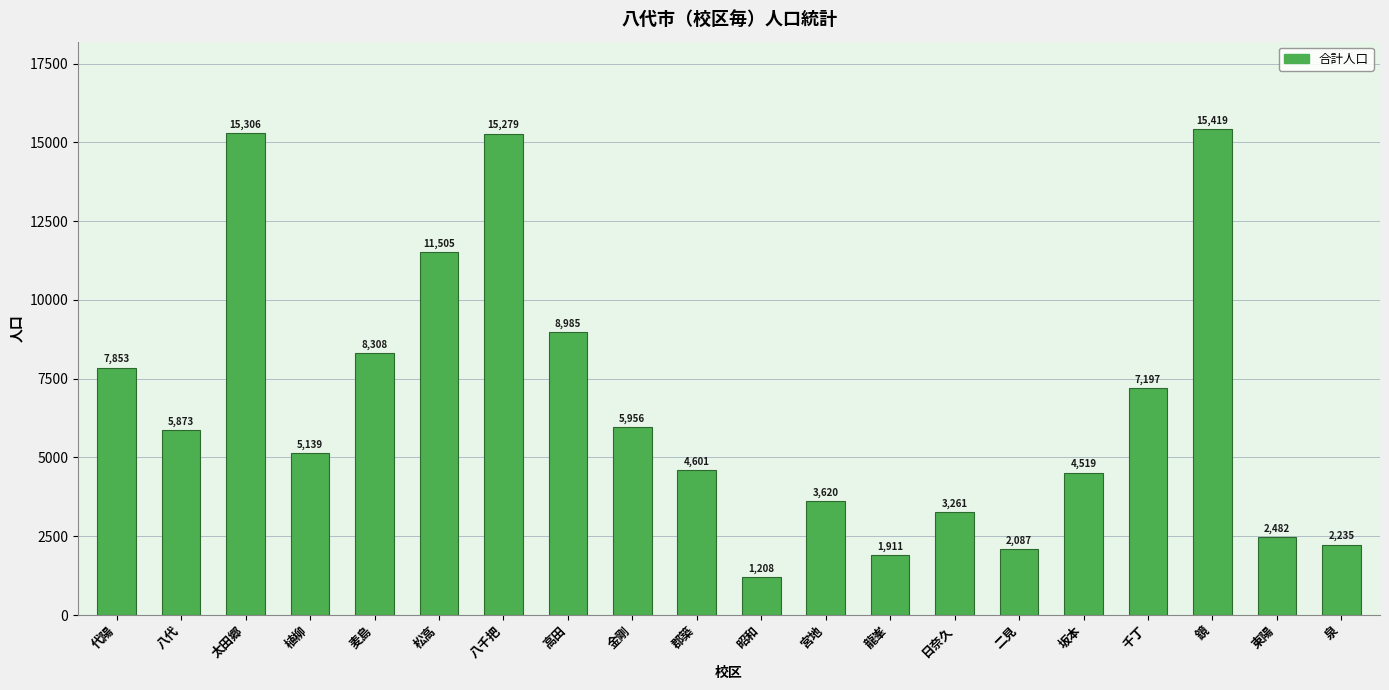

At which category does the chart reach its minimum across all series?

昭和